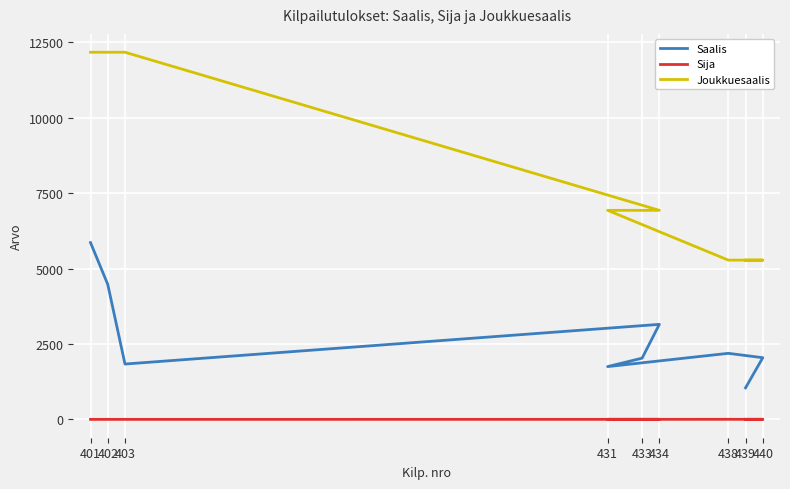

What is the label of the 3rd point from the right?

438